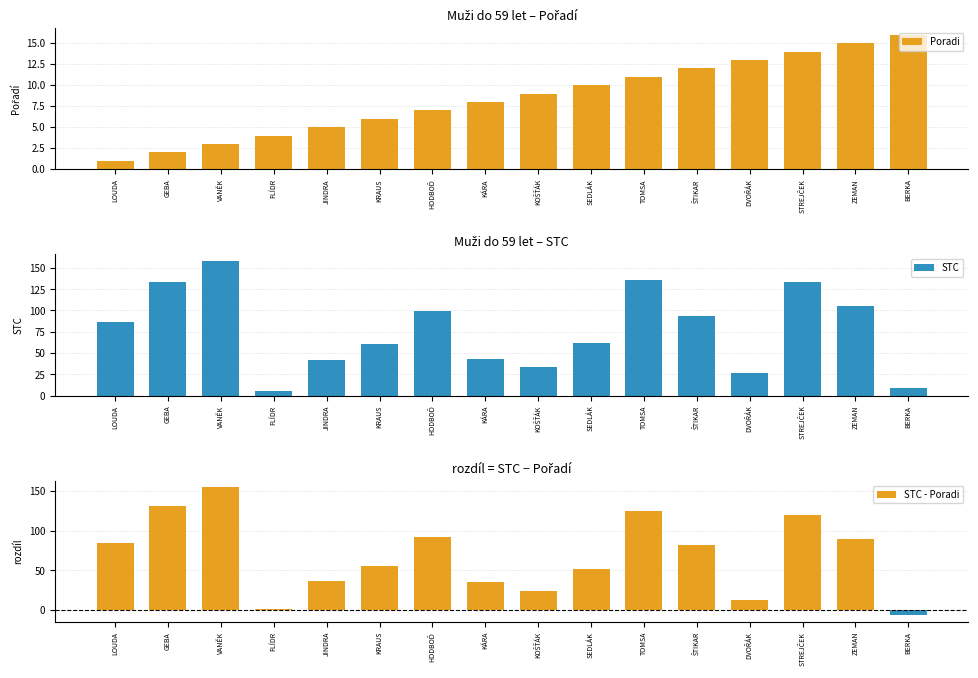

At which label does STC - Poradi reach its peak?

VANĚK